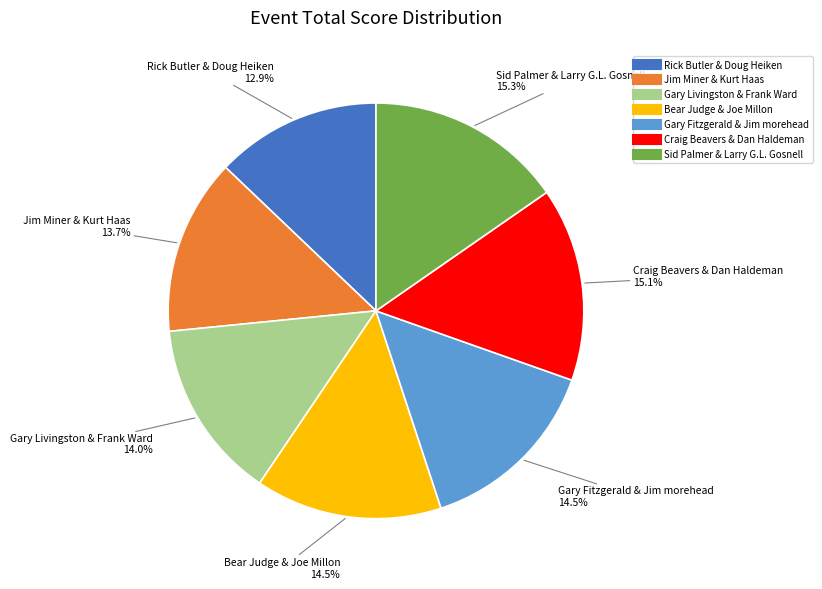

What percentage is the Rick Butler & Doug Heiken slice, to the nearest percent?

13%